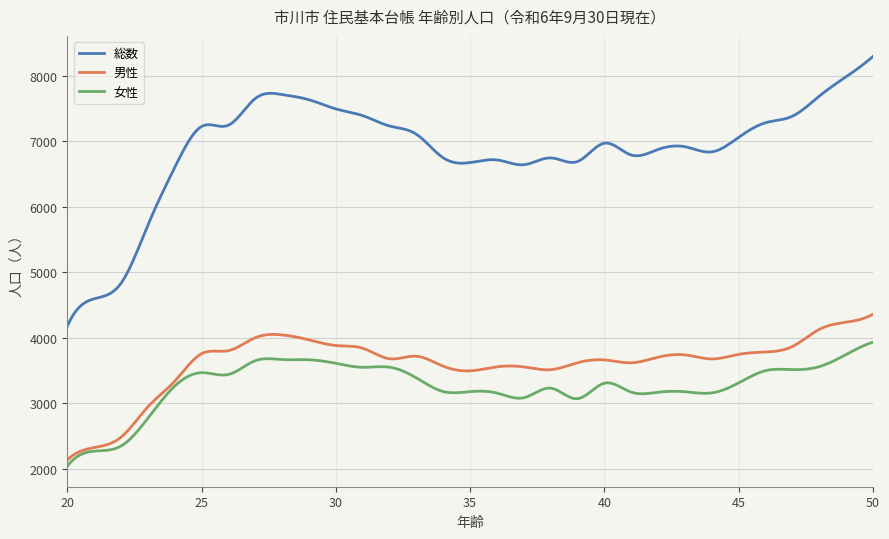

What is the lowest value of the 男性 series?

2136.0